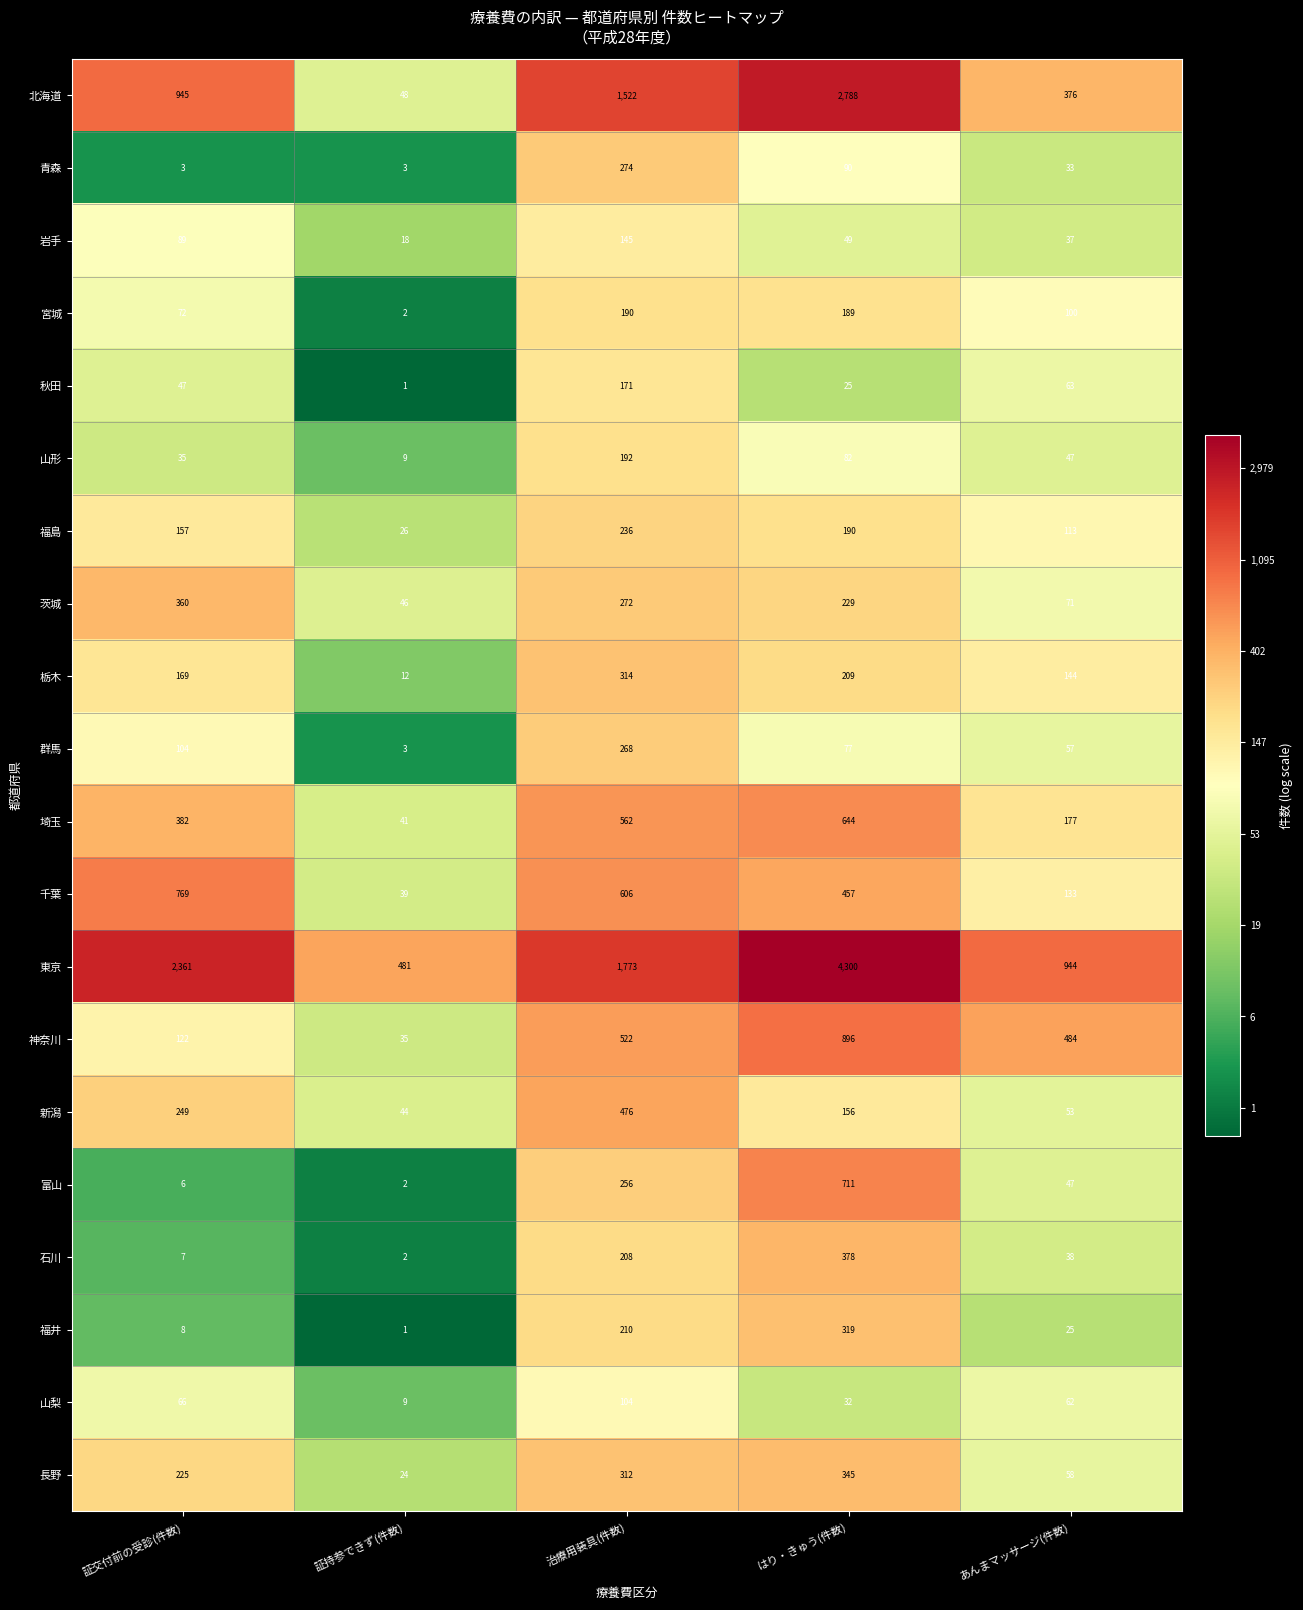

At which category does the chart reach its minimum across all series?

証持参できず(件数)